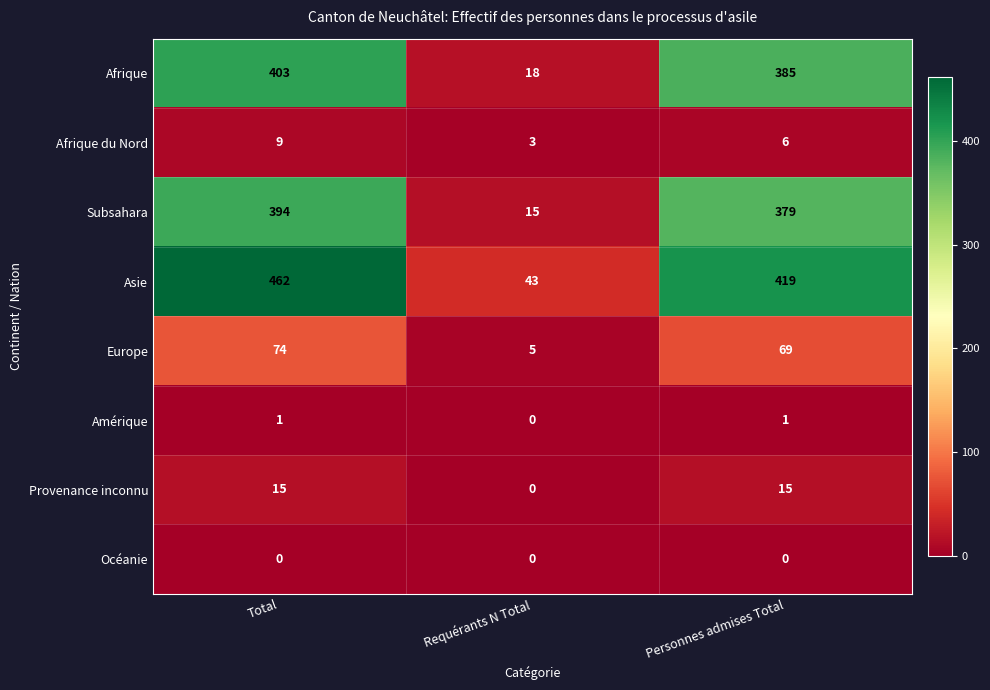

What is the sum of all Asie values?

924